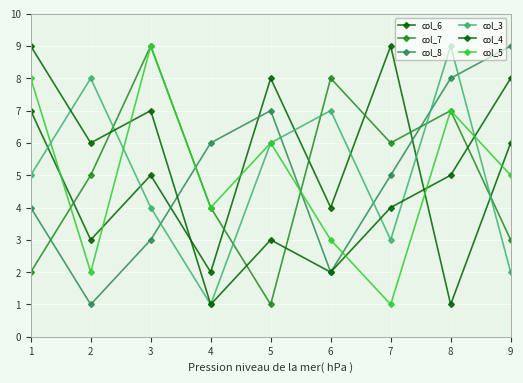

True or false: col_7 and col_3 intersect in this chart.

True